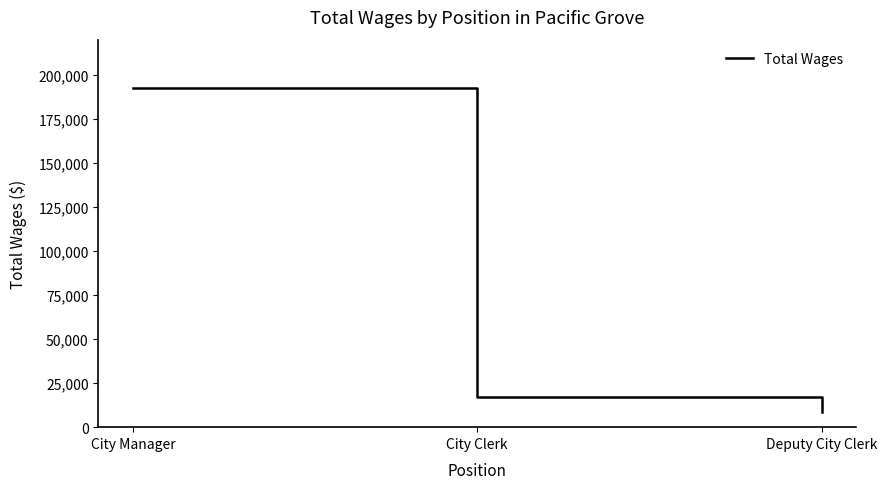

Rank the categories by value from lowest to highest.

Deputy City Clerk, City Clerk, City Manager